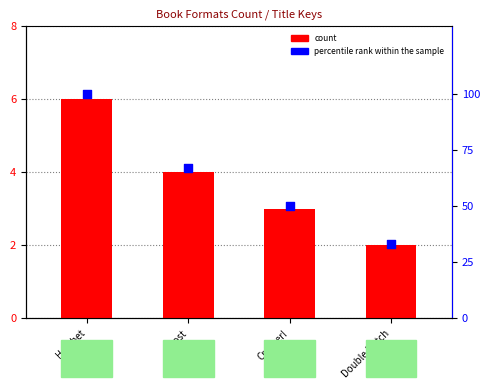

At how many categories does at least one series exceed 78?

1